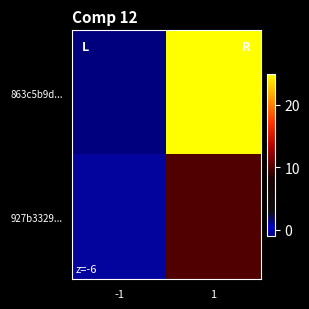

Reading left to right, list all the values displayed in this chart.

863c5b9d...: -1=-1	1=25
927b3329...: -1=1	1=10